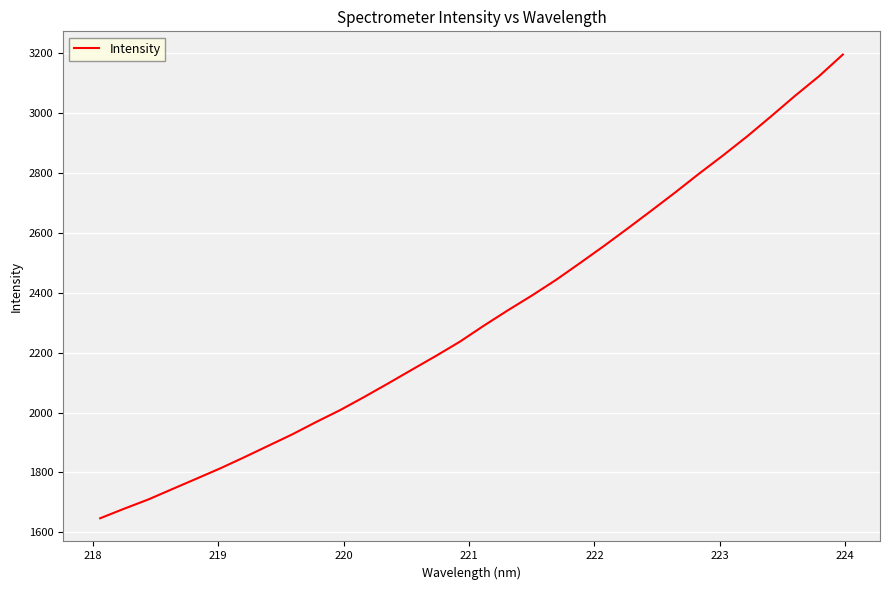

What is the difference between the maximum and minimum values?

1548.6